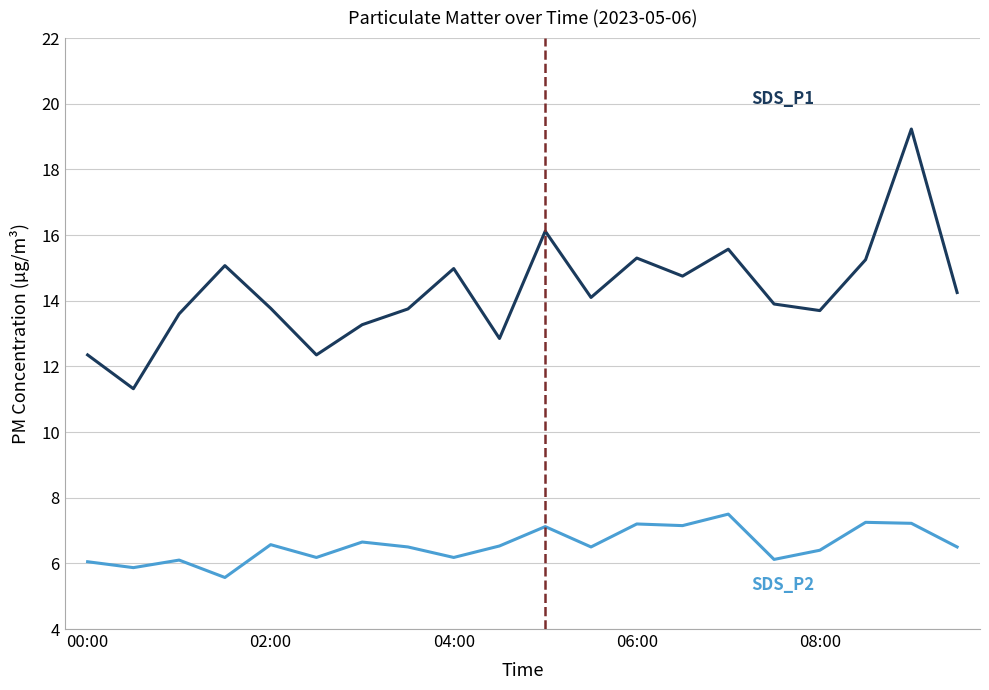

What is the minimum value shown in the chart?

5.6